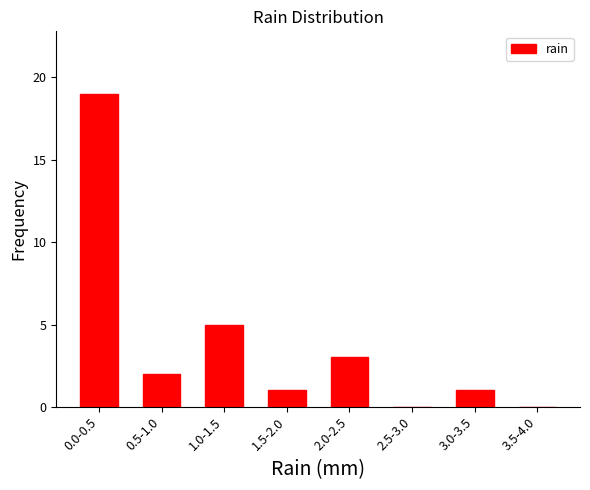

Reading right to left, extract all data points from this chart.

3.5-4.0=0	3.0-3.5=1	2.5-3.0=0	2.0-2.5=3	1.5-2.0=1	1.0-1.5=5	0.5-1.0=2	0.0-0.5=19